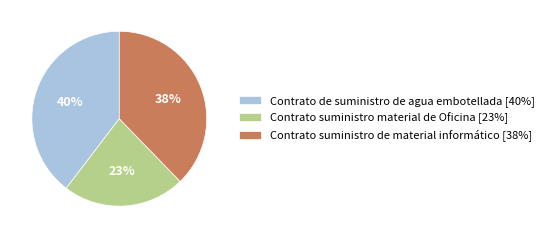

Is the sum of Contrato suministro material de Oficina [23%] and Contrato de suministro de agua embotellada [40%] greater than half?

Yes